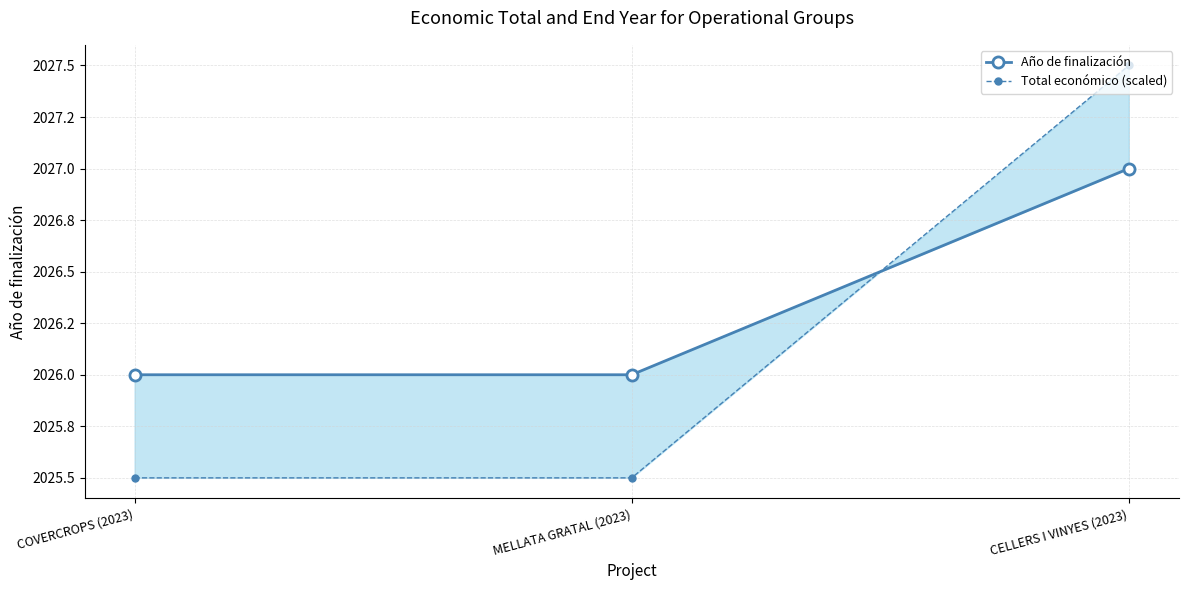

What is the total value across all series at CELLERS I VINYES (2023)?

4054.5